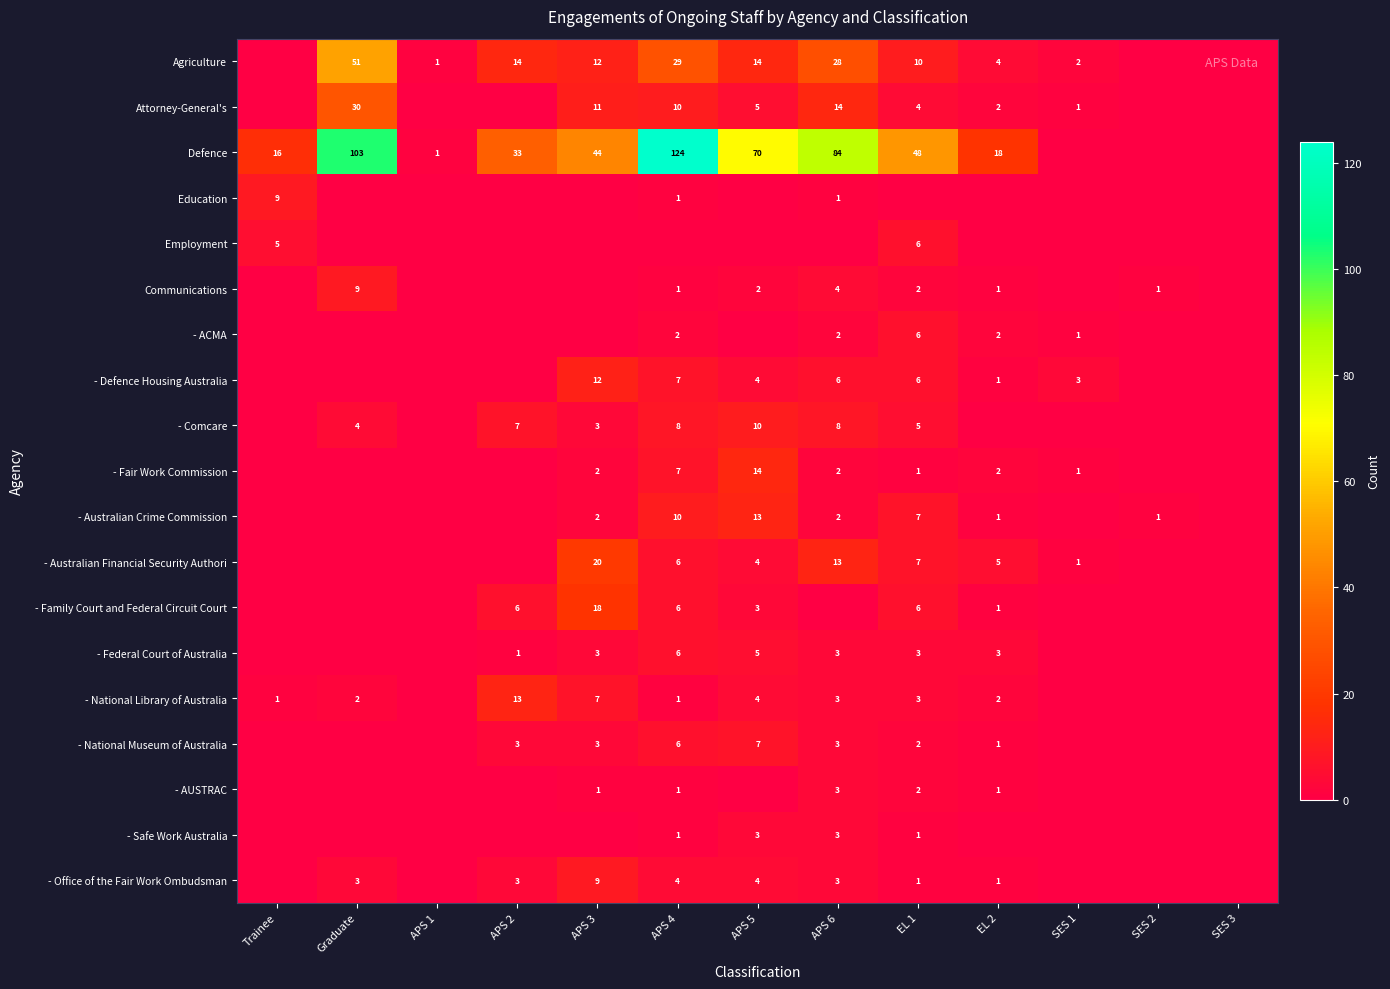

The - National Museum of Australia series shows 5 at APS 2. True or false?

False